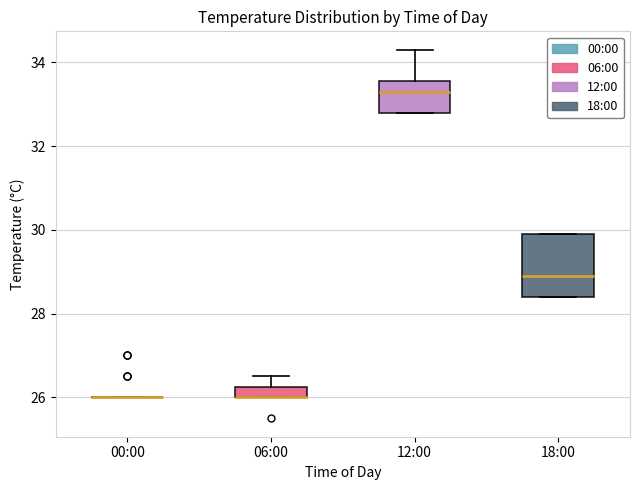

Comparing the boxes themselves (not the whiskers), which one is the tallest?

18:00